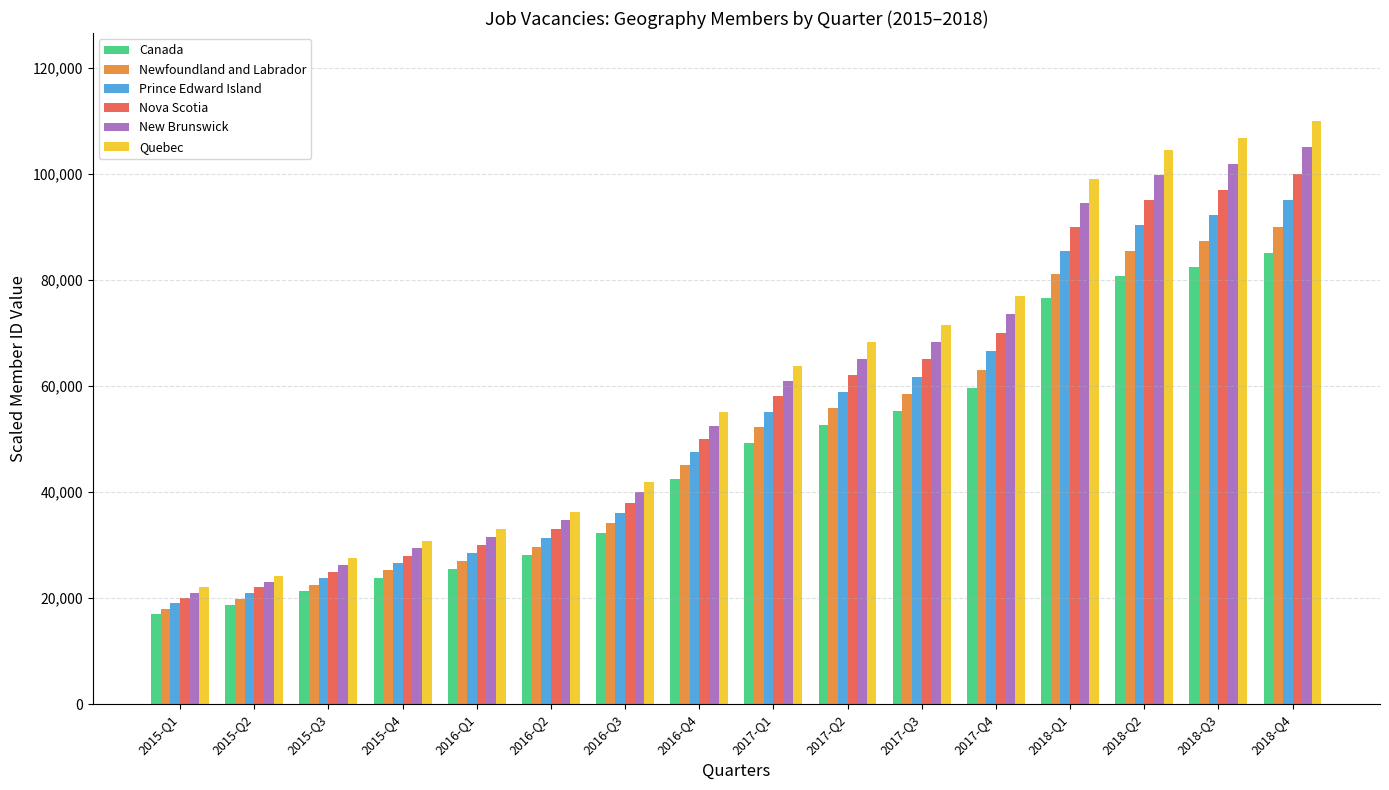

What is the sum of the Quebec values at 2018-Q1 and 2015-Q3?

126500